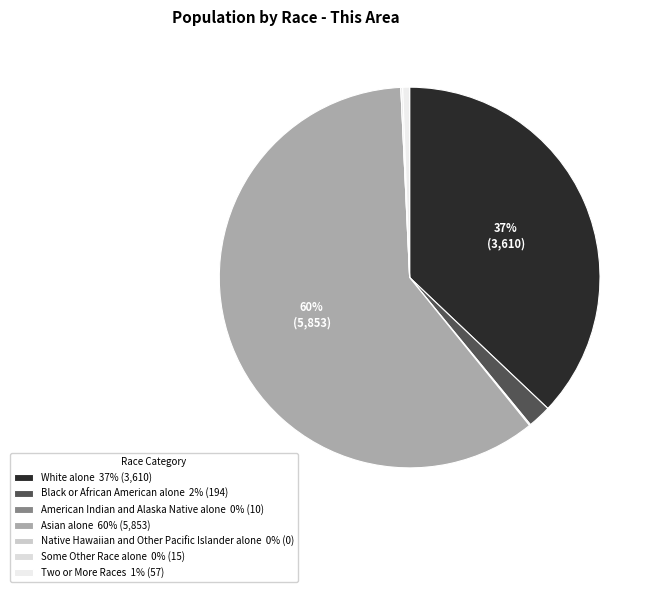

True or false: White alone accounts for 37% of the total.

True